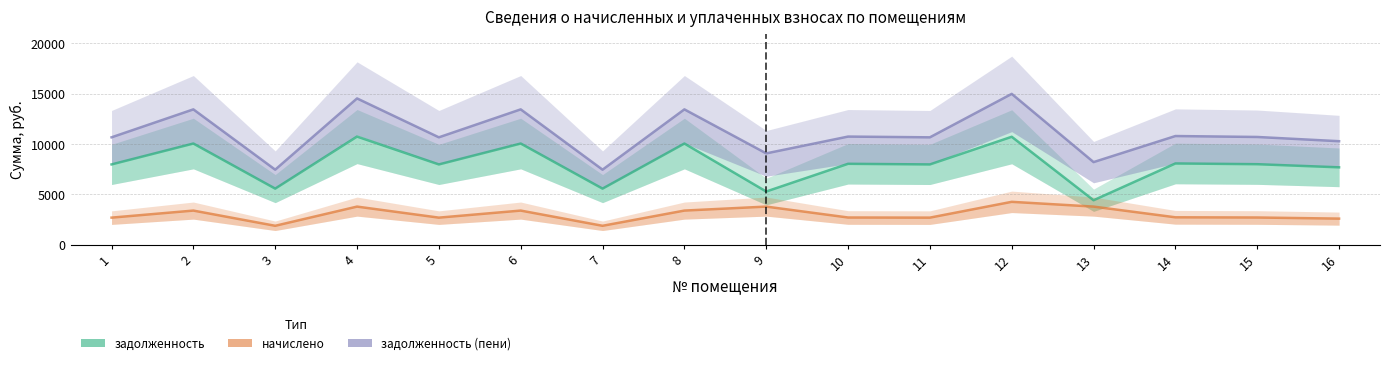

At which label does начислено reach its minimum?

3